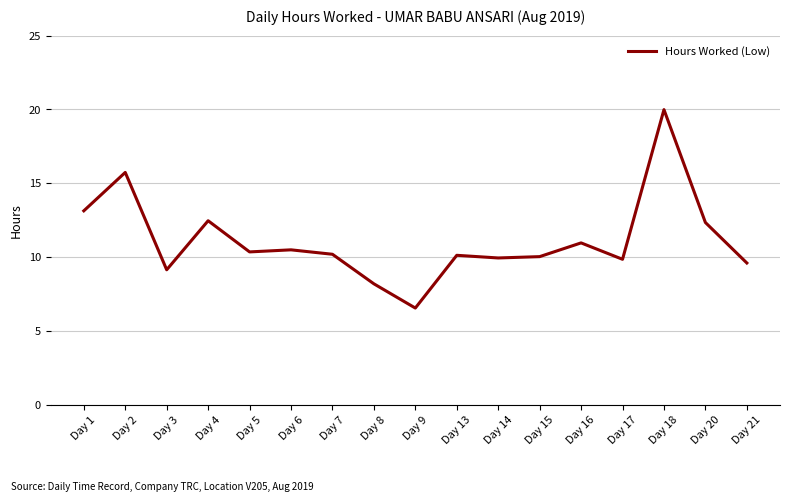

Where does the data first go above 10?

Day 1